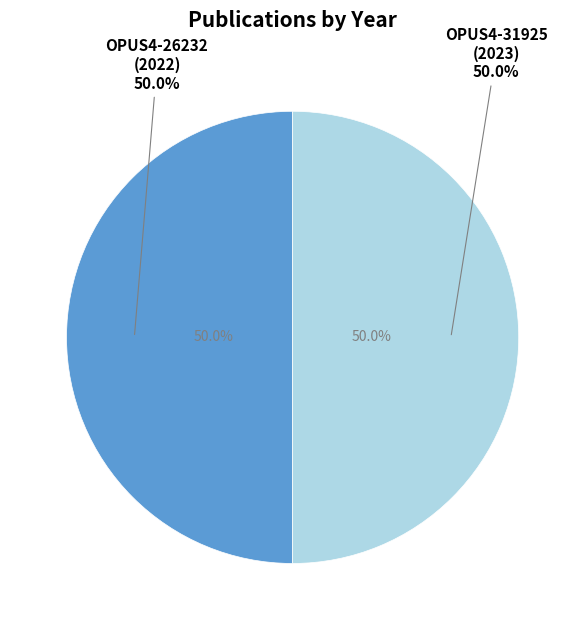

True or false: OPUS4-31925 accounts for 50% of the total.

True